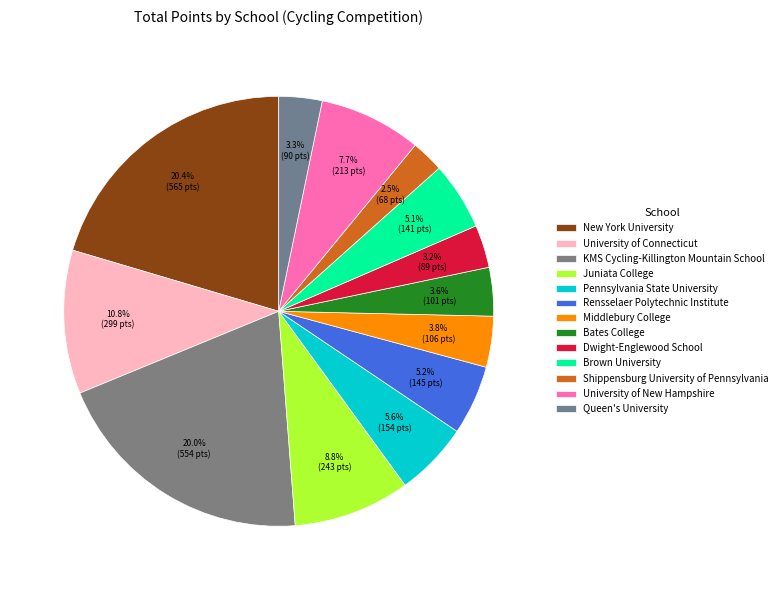

How many segments does this pie chart have?

13